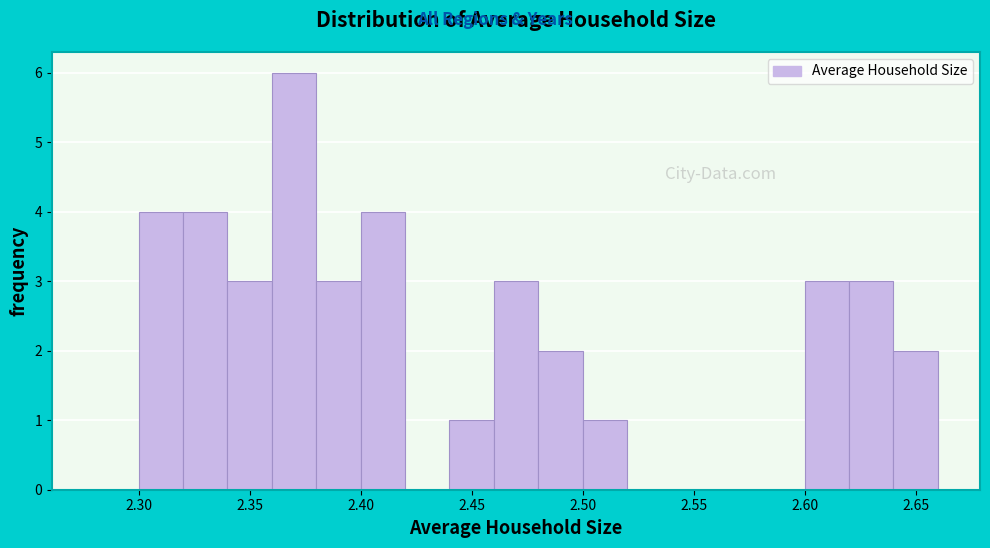

Reading left to right, transcribe this chart: for each bar, give the range it covers on the x-axis and its height. The values are not printed on the chart, so give them approximately, as read against the axis.

2.28 to 2.30: 0
2.30 to 2.32: 4
2.32 to 2.34: 4
2.34 to 2.36: 3
2.36 to 2.38: 6
2.38 to 2.40: 3
2.40 to 2.42: 4
2.42 to 2.44: 0
2.44 to 2.46: 1
2.46 to 2.48: 3
2.48 to 2.50: 2
2.50 to 2.52: 1
2.52 to 2.60: 0
2.60 to 2.62: 3
2.62 to 2.64: 3
2.64 to 2.66: 2